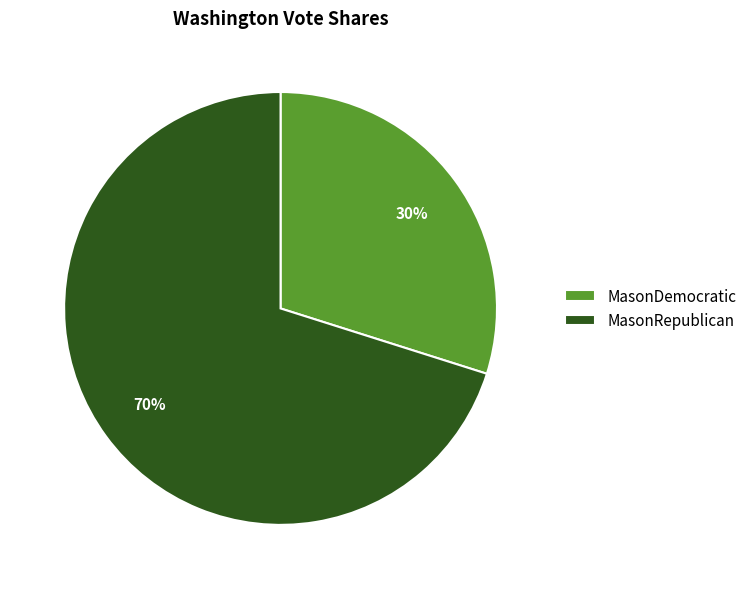

Combined, do MasonRepublican and MasonDemocratic account for over 50%?

Yes